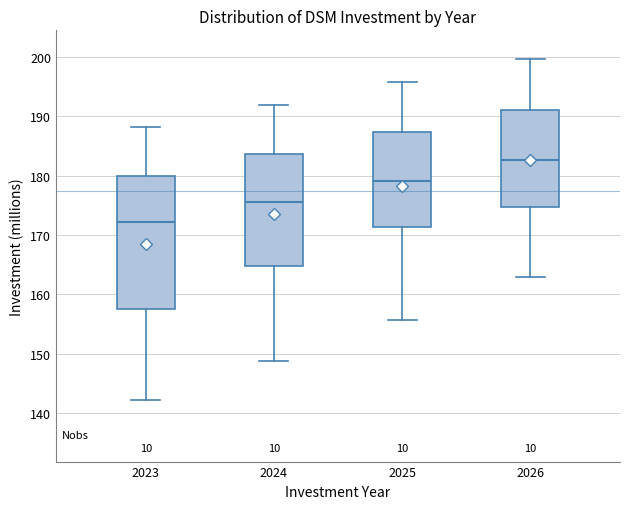

Reading left to right, transcribe this box plot: for each box, give where its median line is, the range the box spans, and where its two whiskers end, as read against the y-axis. The values are not printed on the chart, so give them approximately, as read against the axis.

2023: median 172, box 158 to 180, whiskers 142 to 188
2024: median 176, box 165 to 184, whiskers 149 to 192
2025: median 179, box 171 to 187, whiskers 156 to 196
2026: median 183, box 175 to 191, whiskers 163 to 200